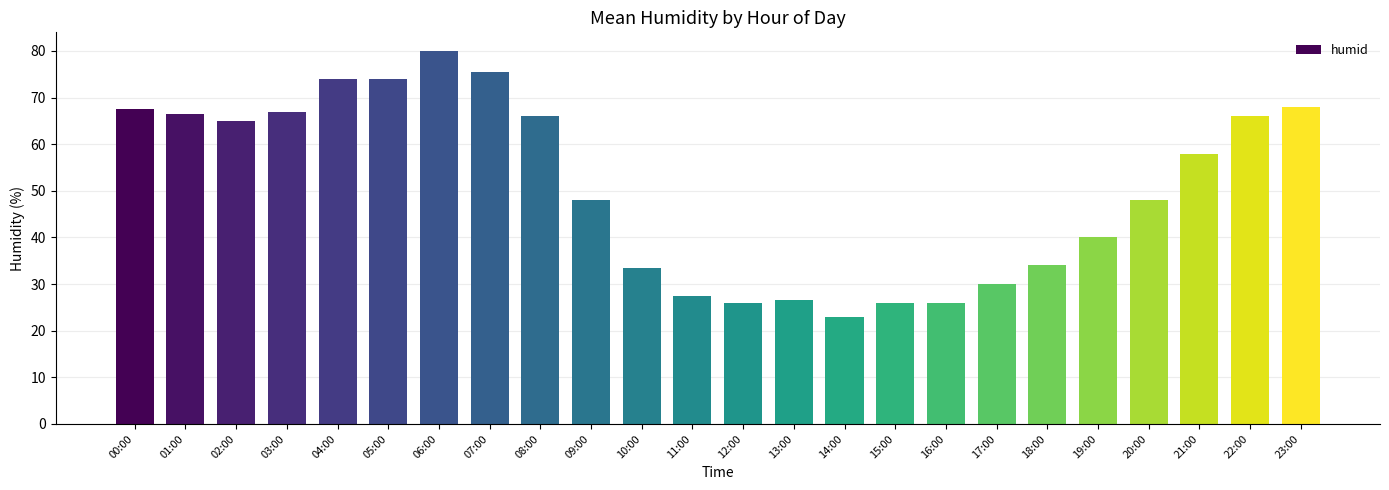

Reading left to right, what are all the values shown in this chart?

67.5	66.5	65.0	67.0	74.0	74.0	80.0	75.5	66.0	48.0	33.5	27.5	26.0	26.5	23.0	26.0	26.0	30.0	34.0	40.0	48.0	58.0	66.0	68.0